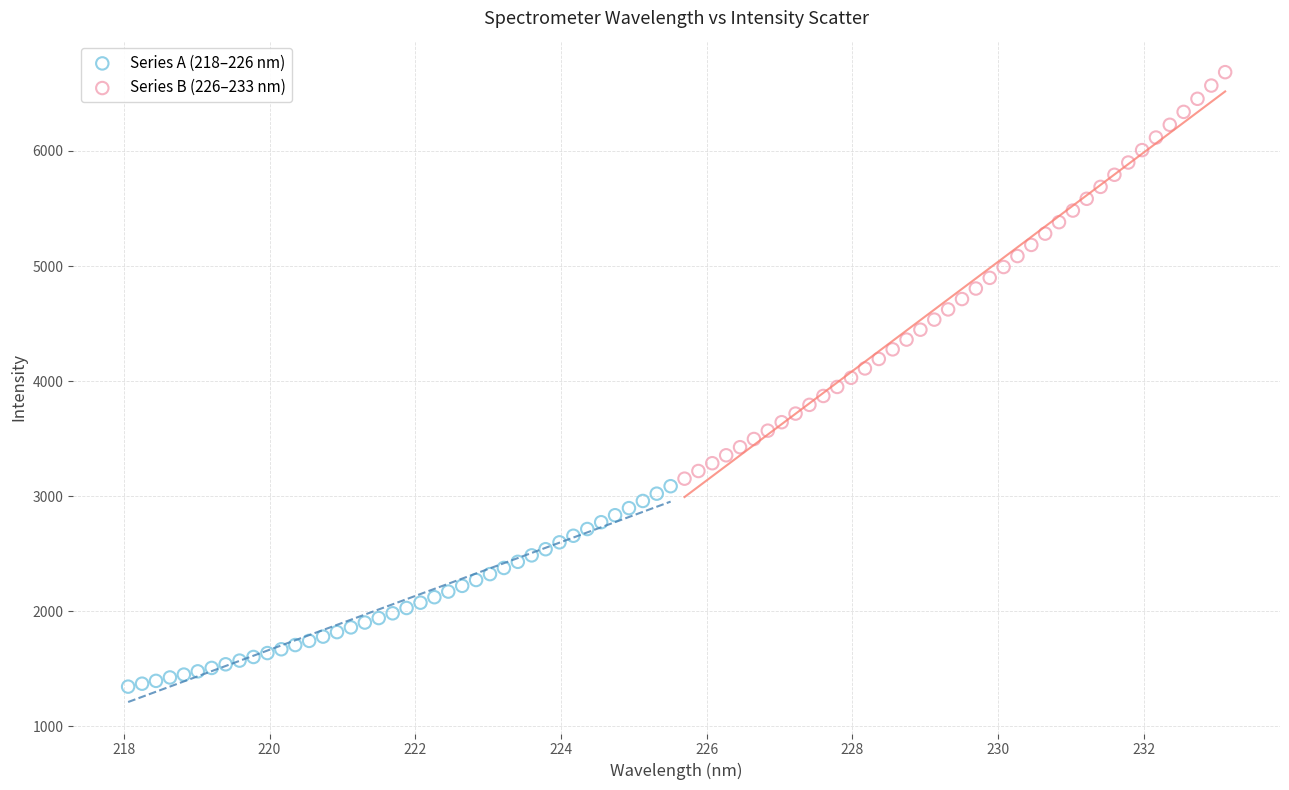

Which series contains the lowest Y value?

Series A (218–226 nm)